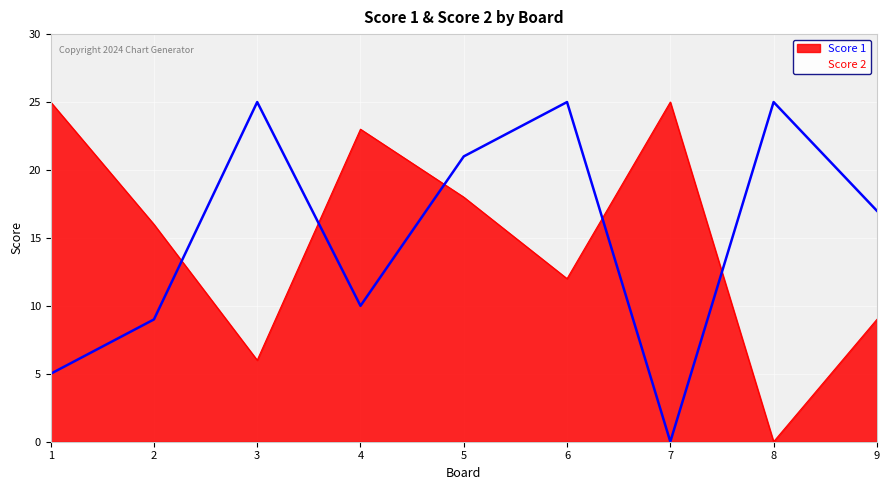

After their last crossing, which series has the higher values: Score 1 or Score 2?

Score 2